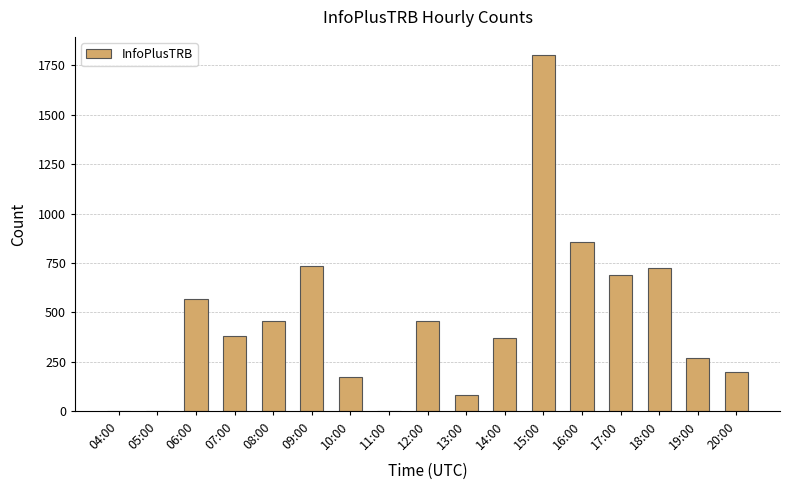

How many data points does each series have?

17